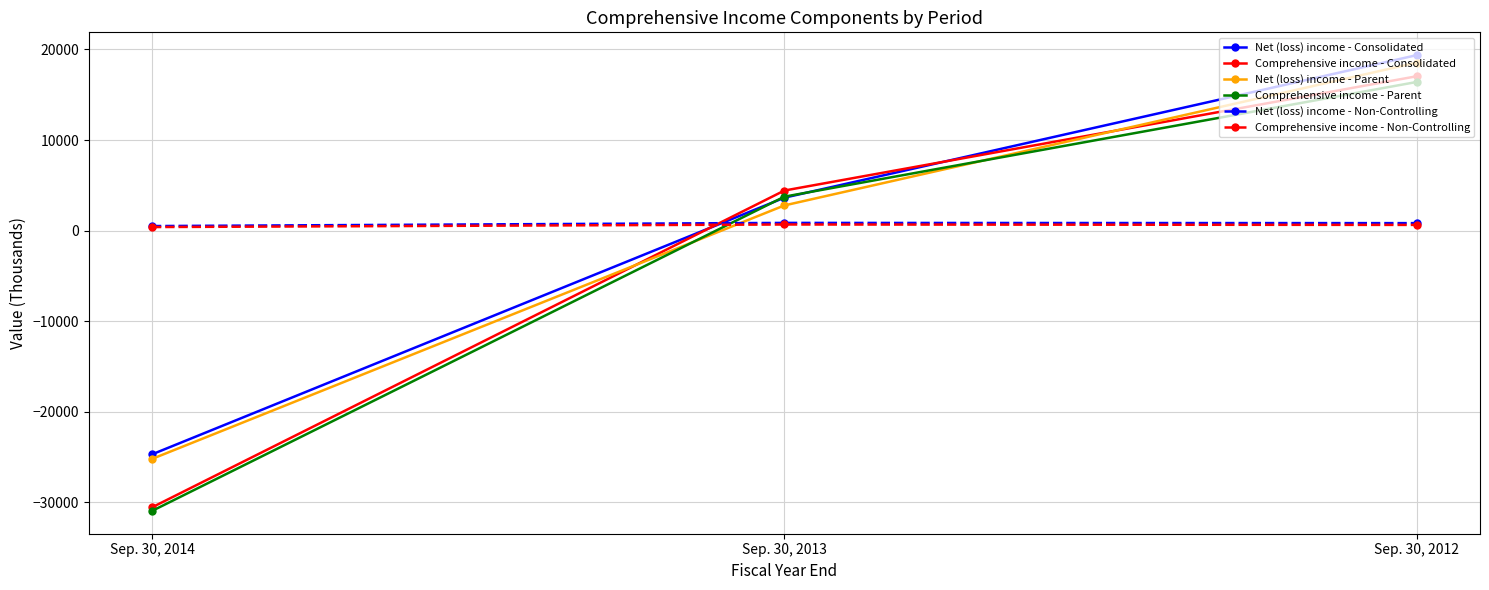

What is the sum of the Comprehensive income - Parent values at Sep. 30, 2014 and Sep. 30, 2012?

-14532